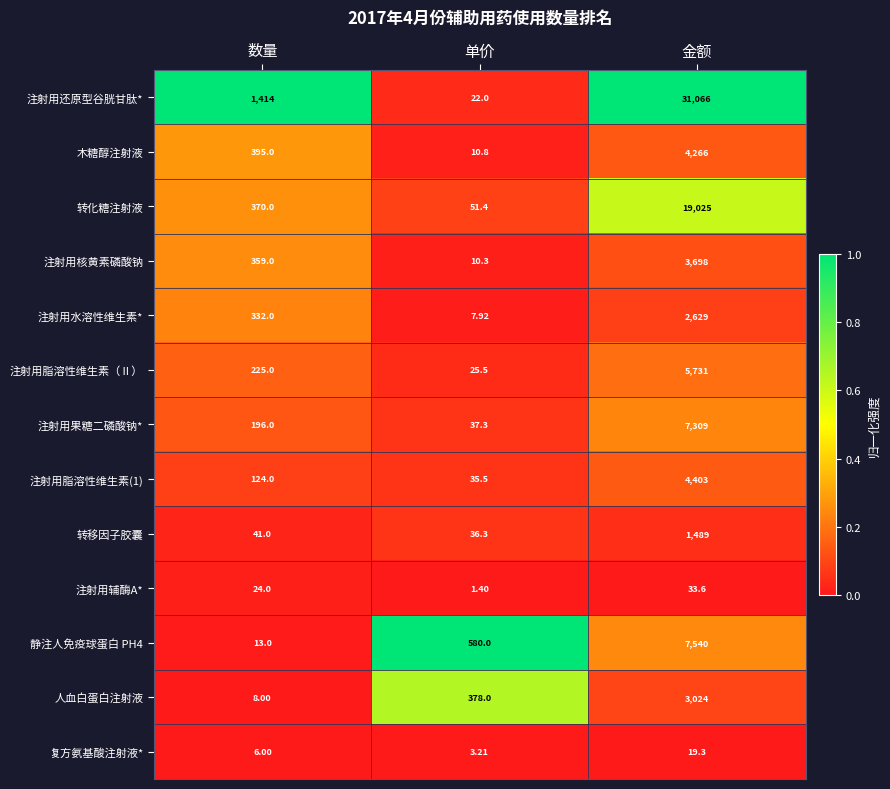

At which label does 注射用水溶性维生素* reach its peak?

金额